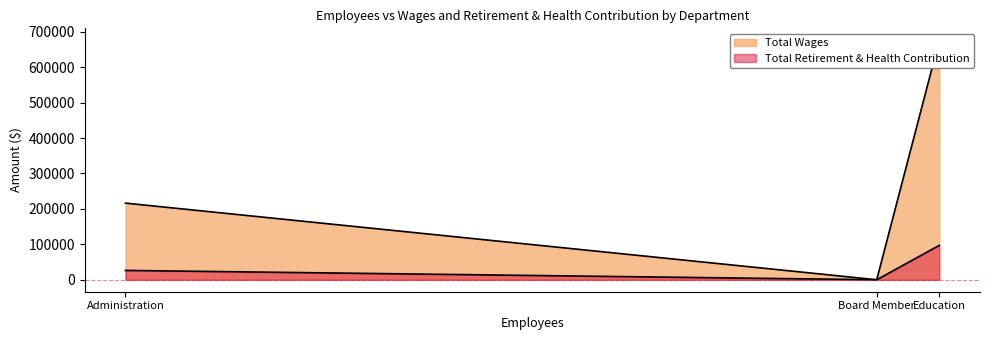

True or false: Total Retirement & Health Contribution has a value of 0 at Board Member.

True